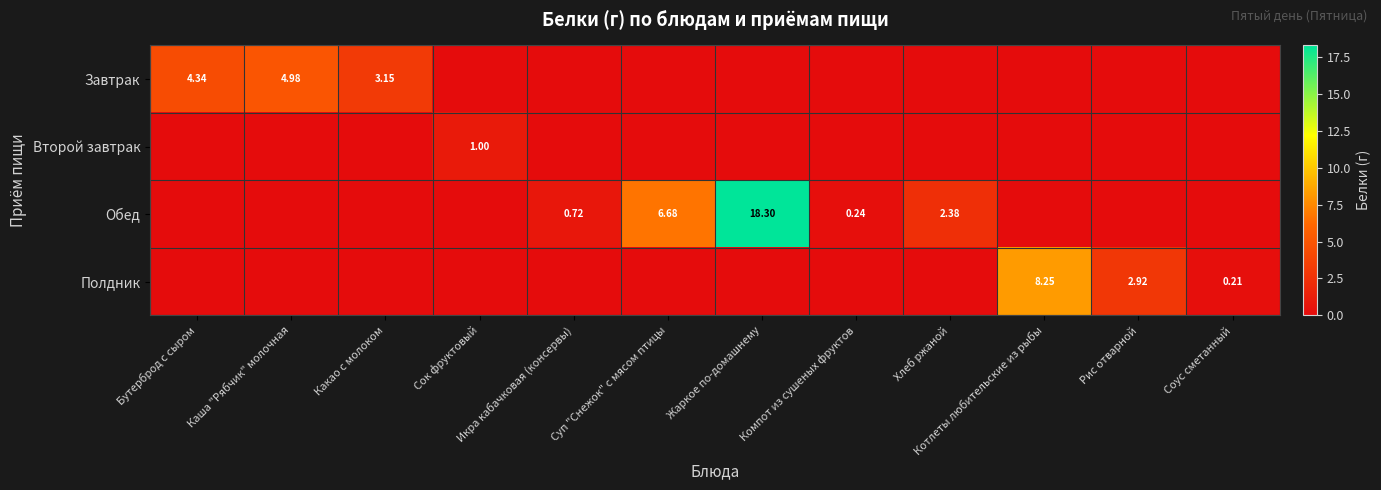

Which series has the largest total across all categories?

Обед